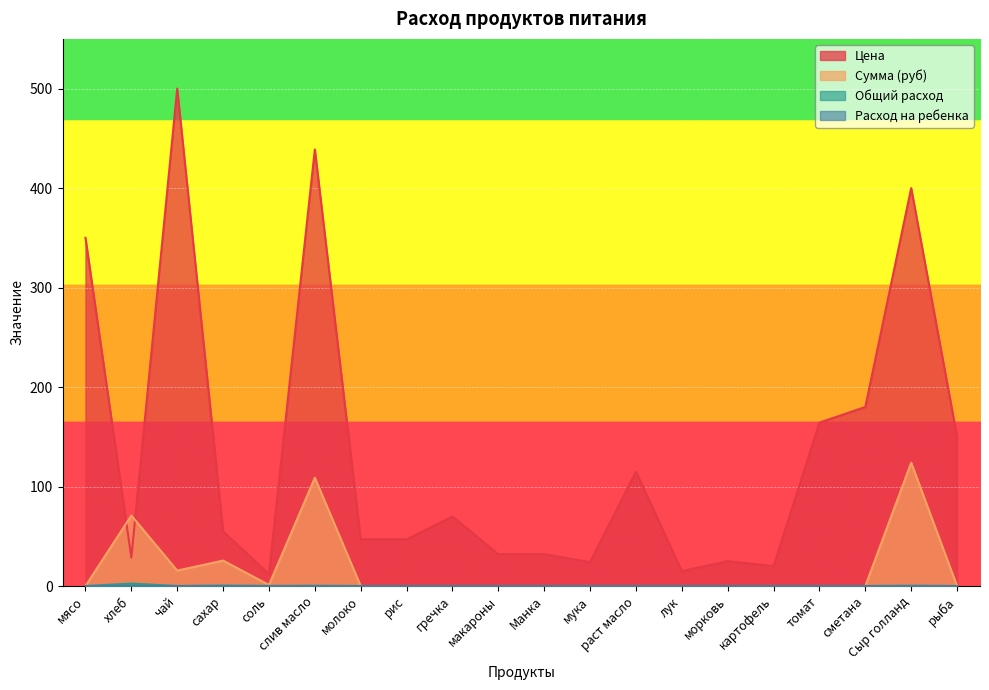

True or false: Сумма (руб) and Расход на ребенка cross at least once.

False